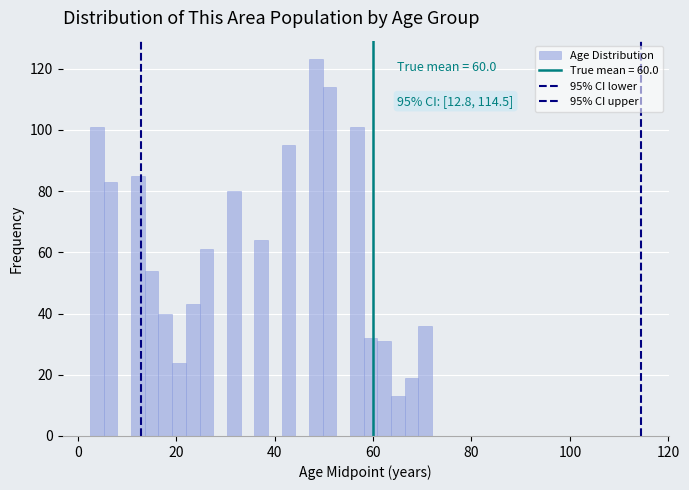

Read against the x-axis, roughly where is the centre of the tallest bar?

48